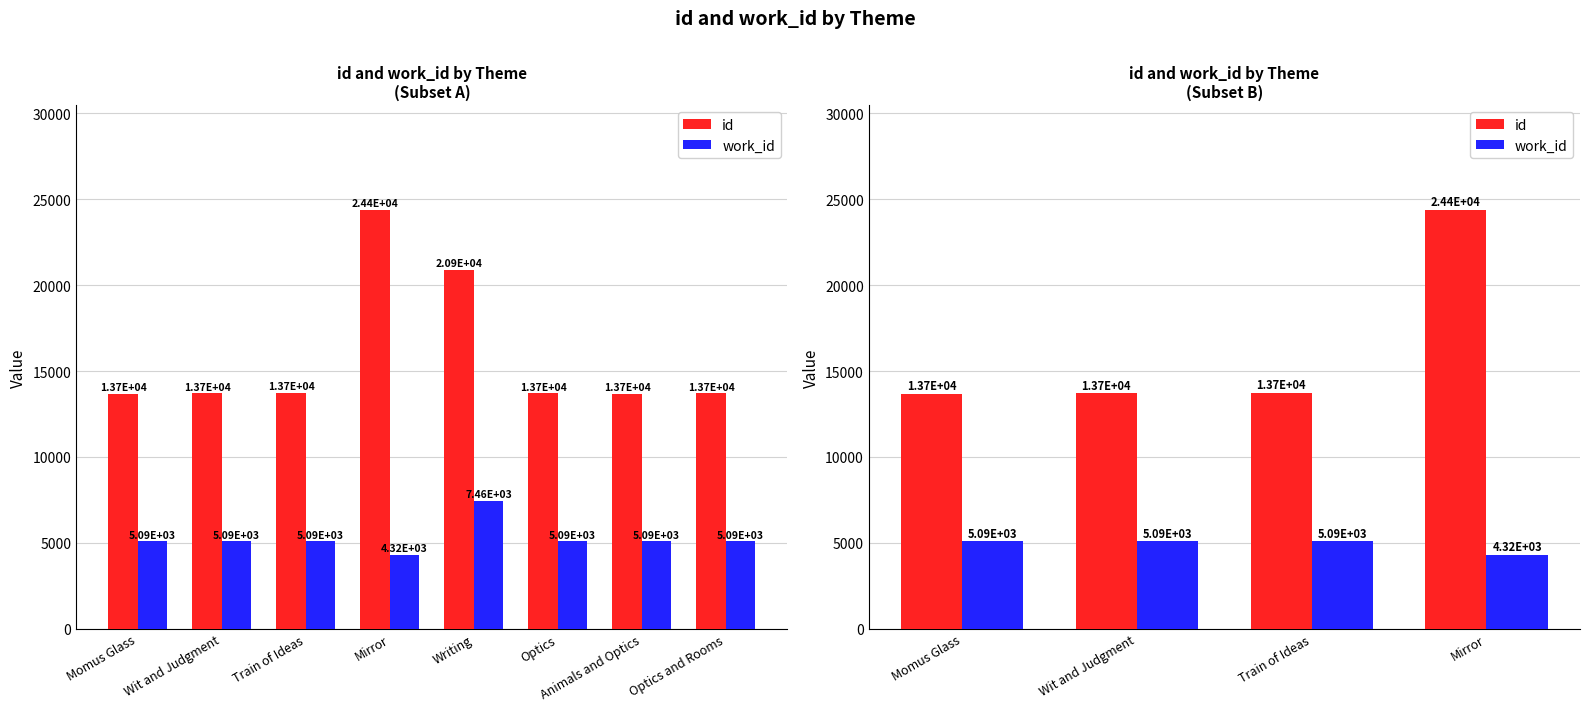

List the series in order of their peak value, highest first.

id, work_id